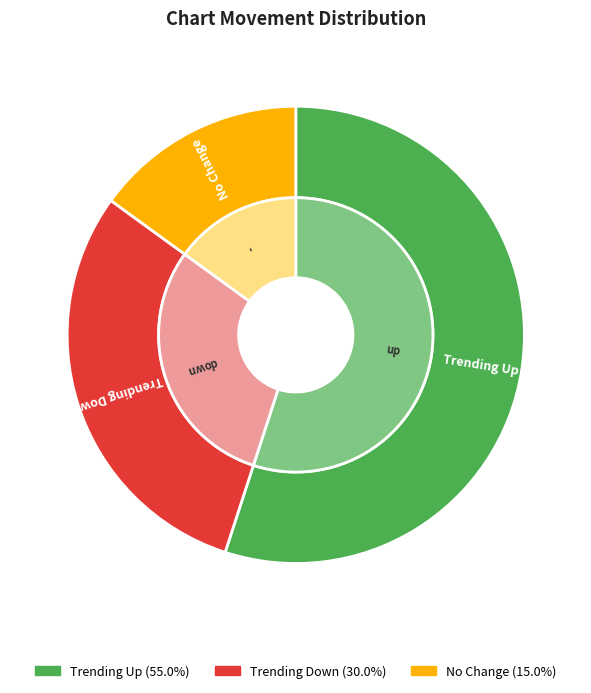

Does any single category account for the majority?

Yes